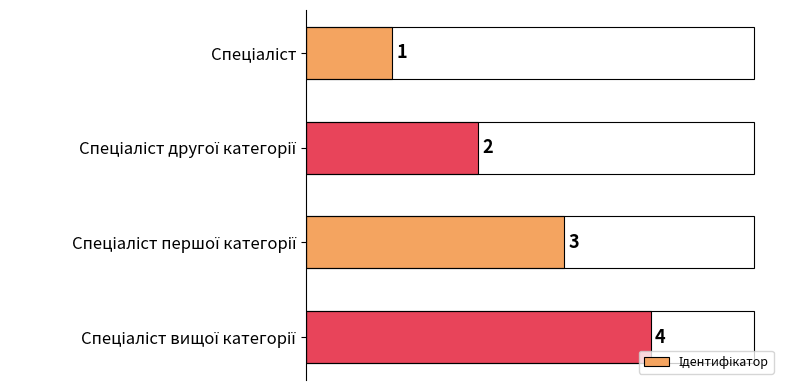

What is the value of the 2nd bar from the top?

2